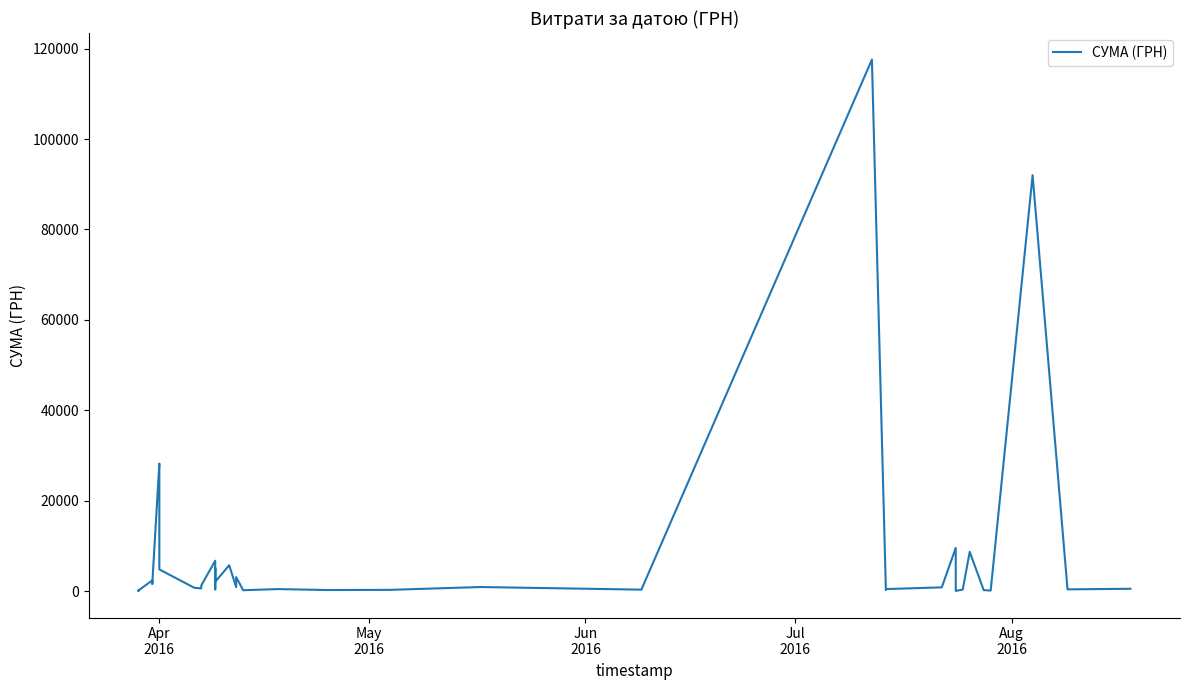

What is the maximum value shown in the chart?

117568.8